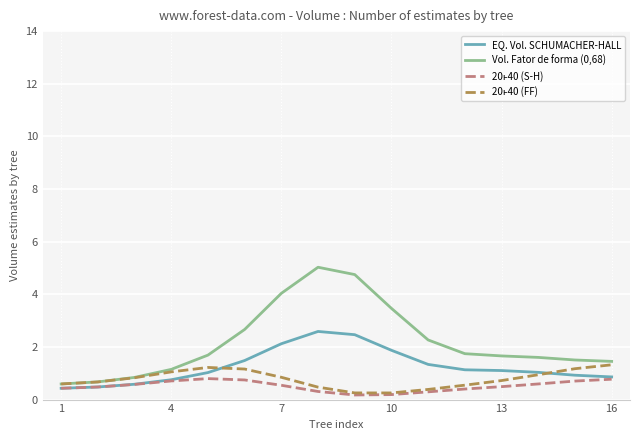

Which series has the widest spread of values?

Vol. Fator de forma (0,68)